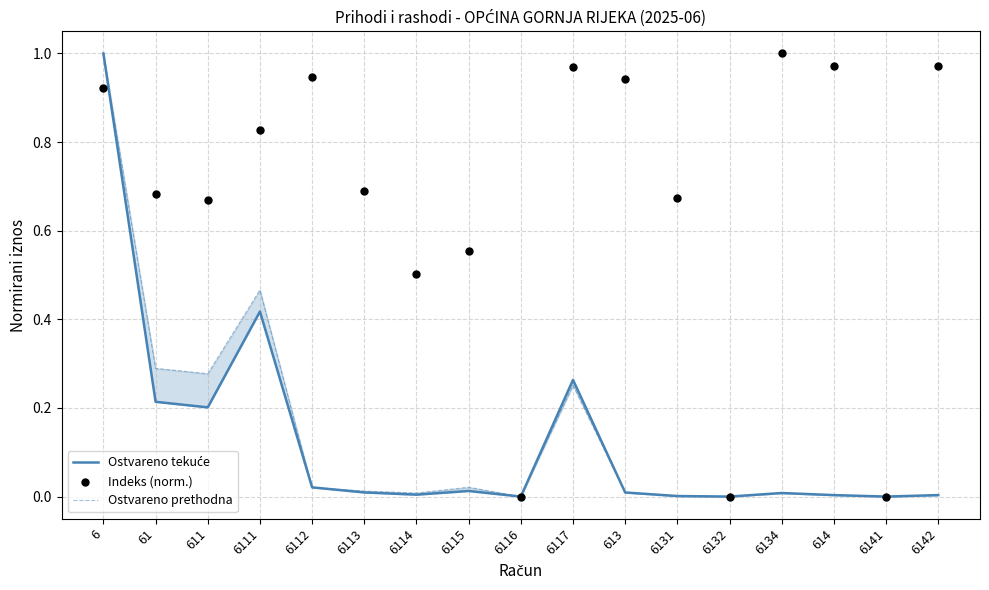

Is the value of Indeks (norm.) at 61 greater than the value of Ostvareno tekuće at 6114?

Yes